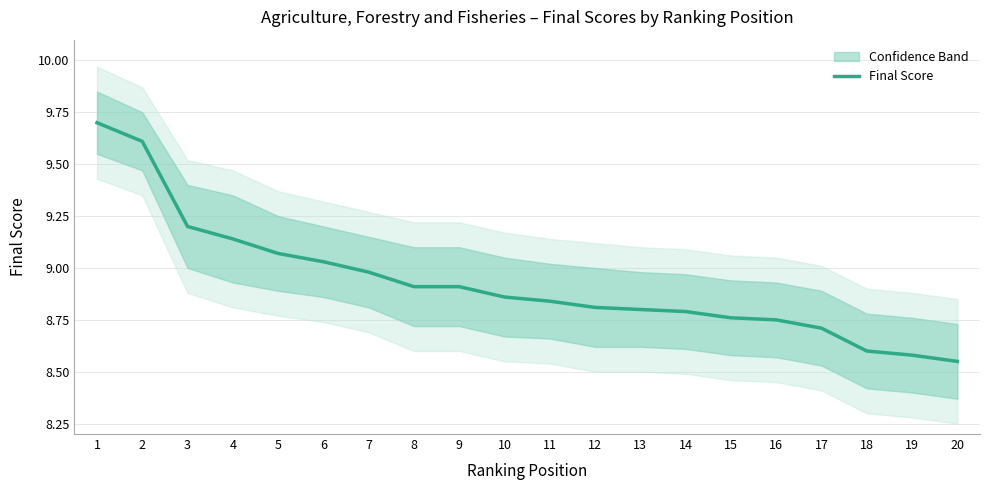

Which category has the lowest value across all series?

20